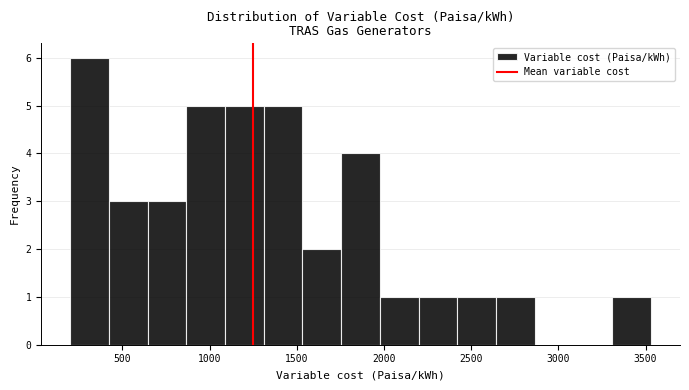

Over which range of the x-axis is the bar tallest?

200 to 400